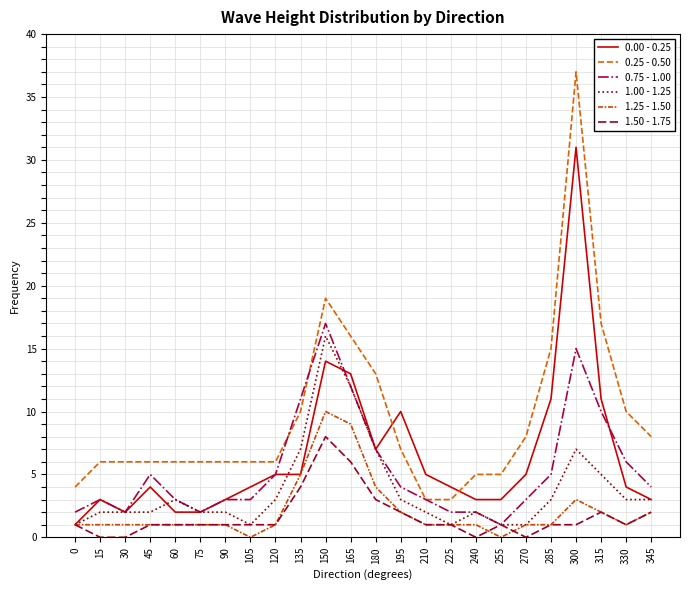

How many lines are shown in the chart?

6